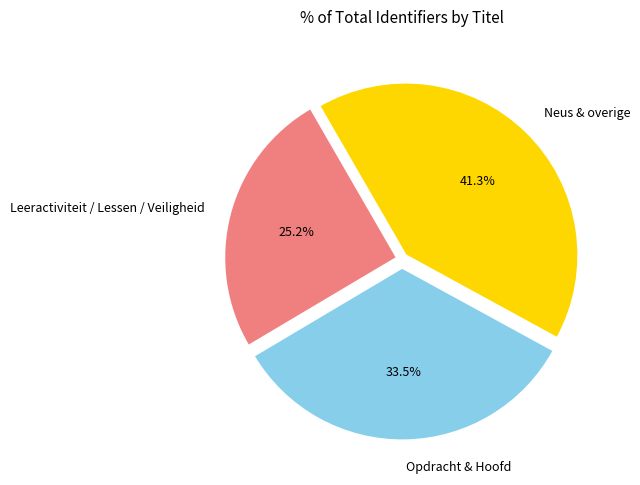

Do Neus & overige and Opdracht & Hoofd together represent more than half of the pie?

Yes